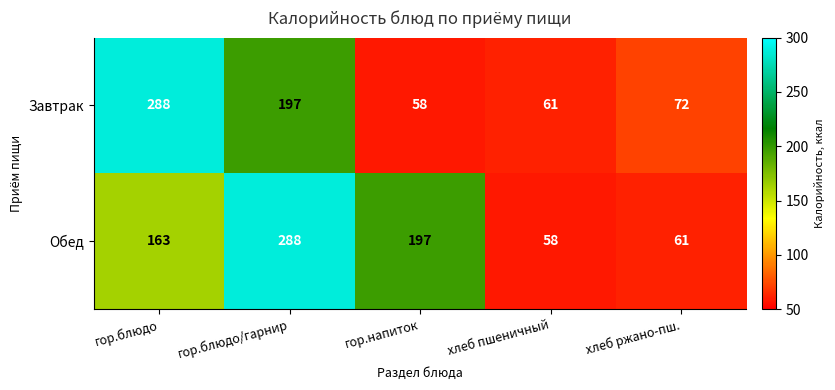

What is the difference between the Завтрак values at хлеб ржано-пш. and хлеб пшеничный?

11